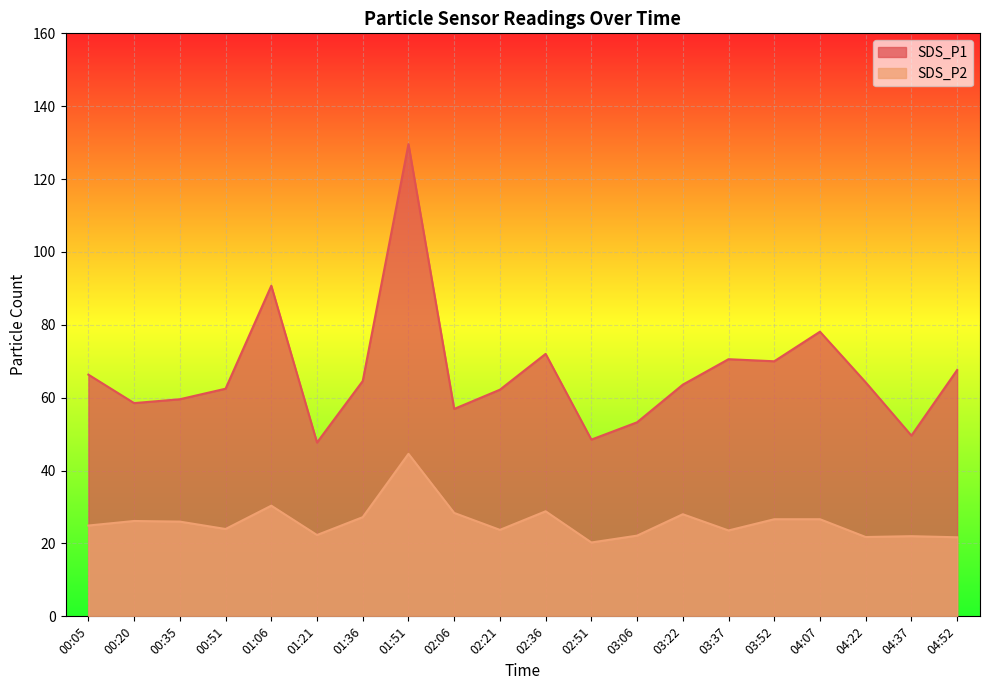

At which label is SDS_P1 closest to 88?

01:06